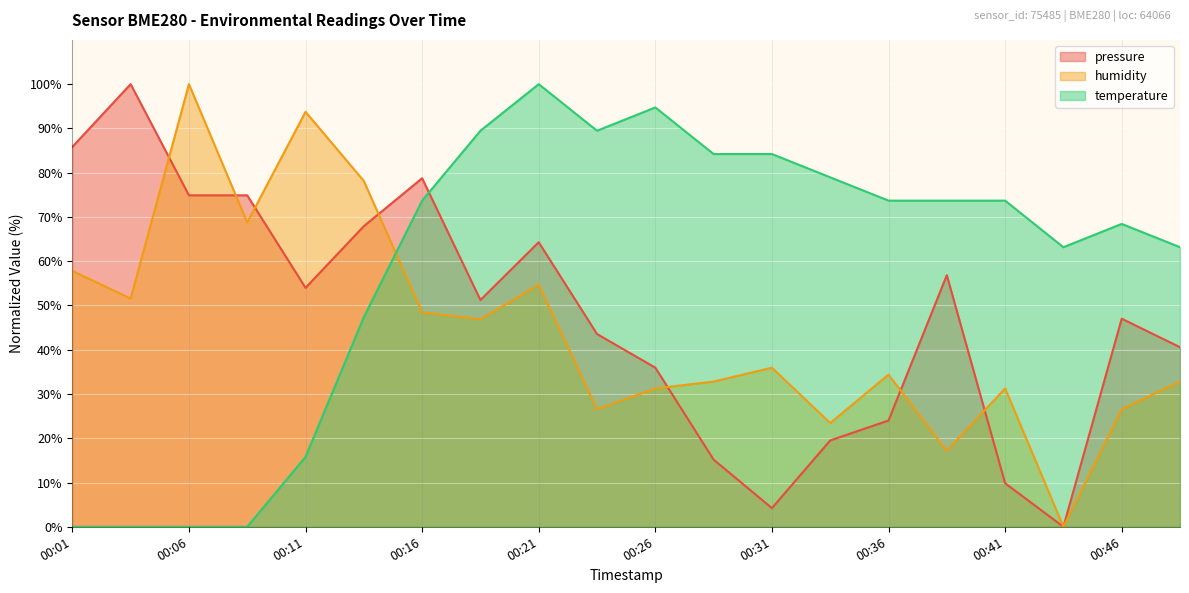

How many interior local valleys does the temperature series have?

2